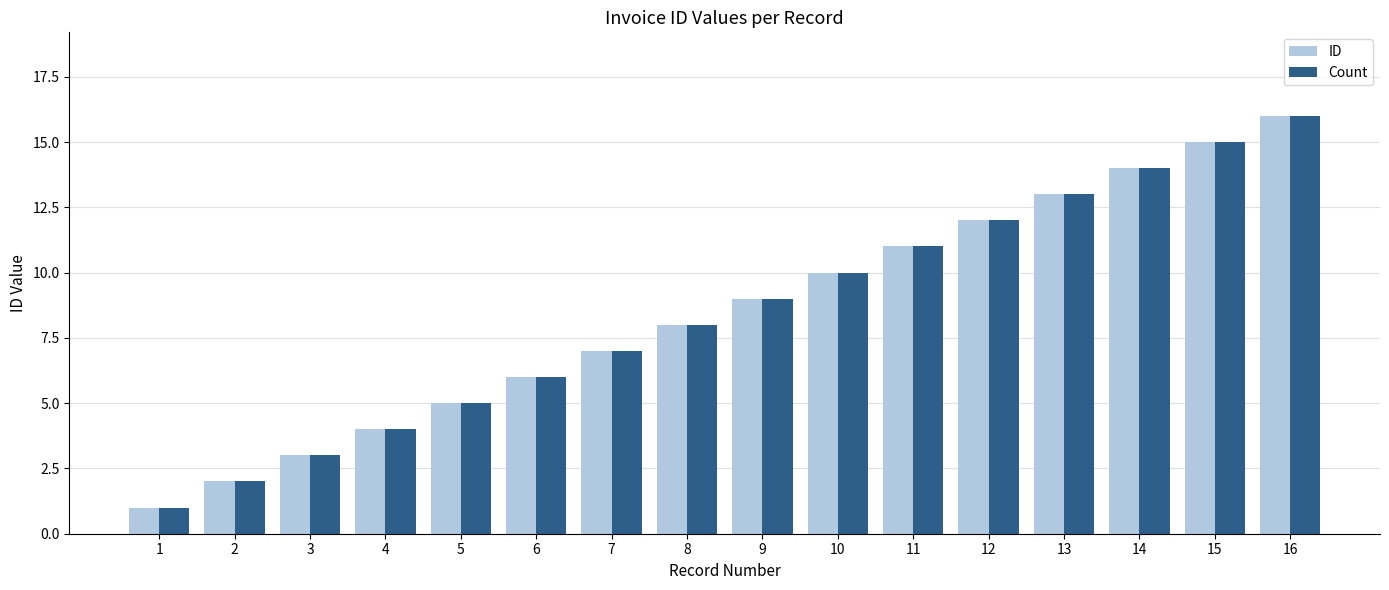

How many bars are there in total?

32